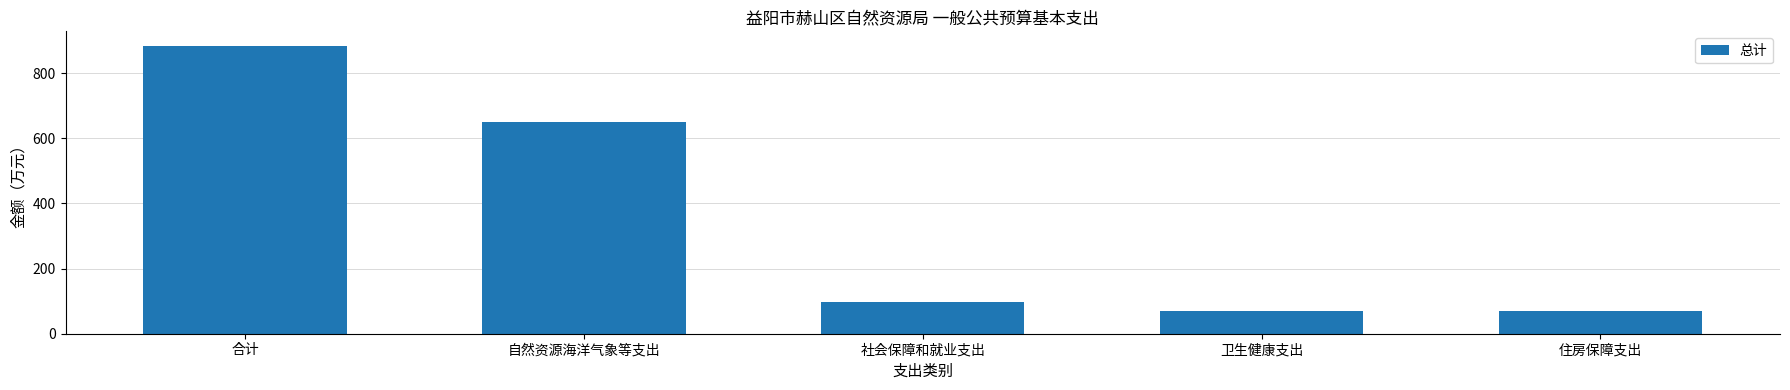

What is the label of the 1st bar from the right?

住房保障支出